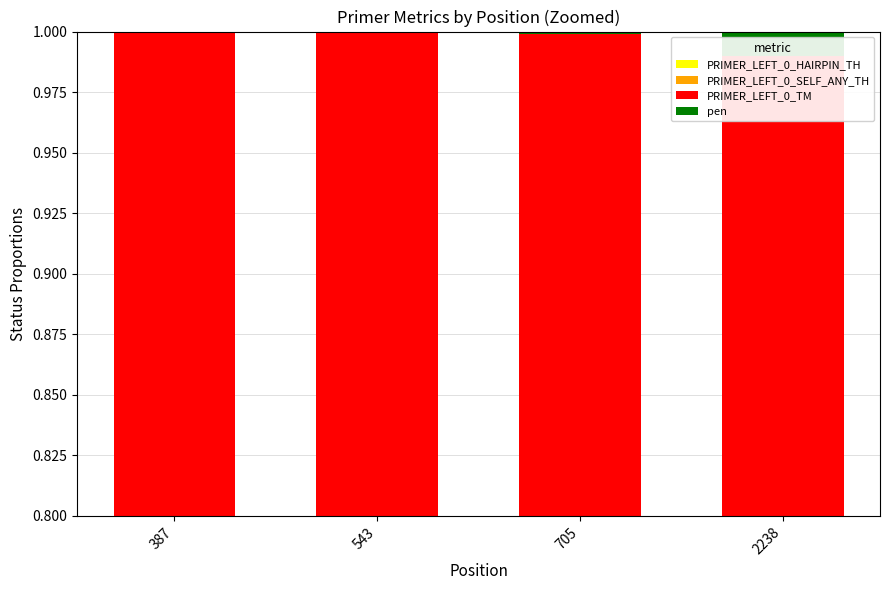

At which category is the sum across all series the highest?

387